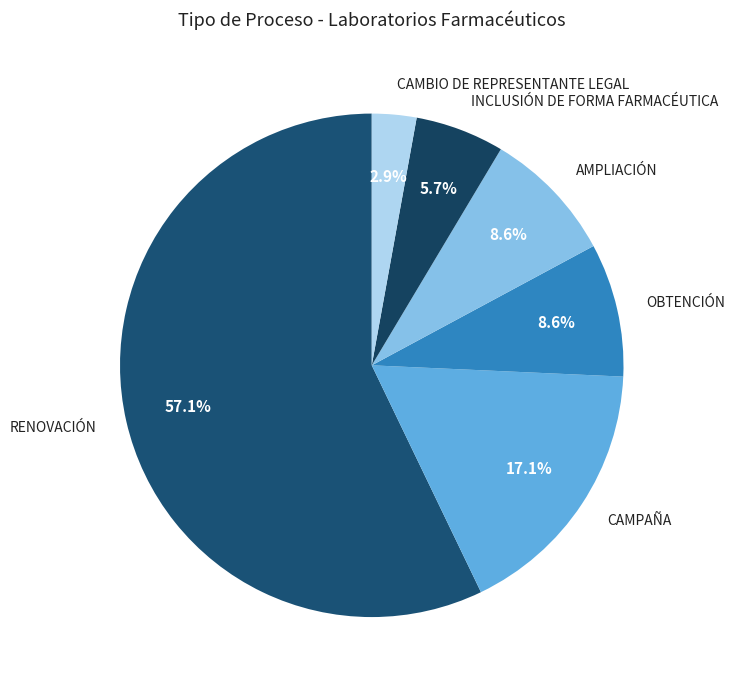

What is the majority slice?

RENOVACIÓN